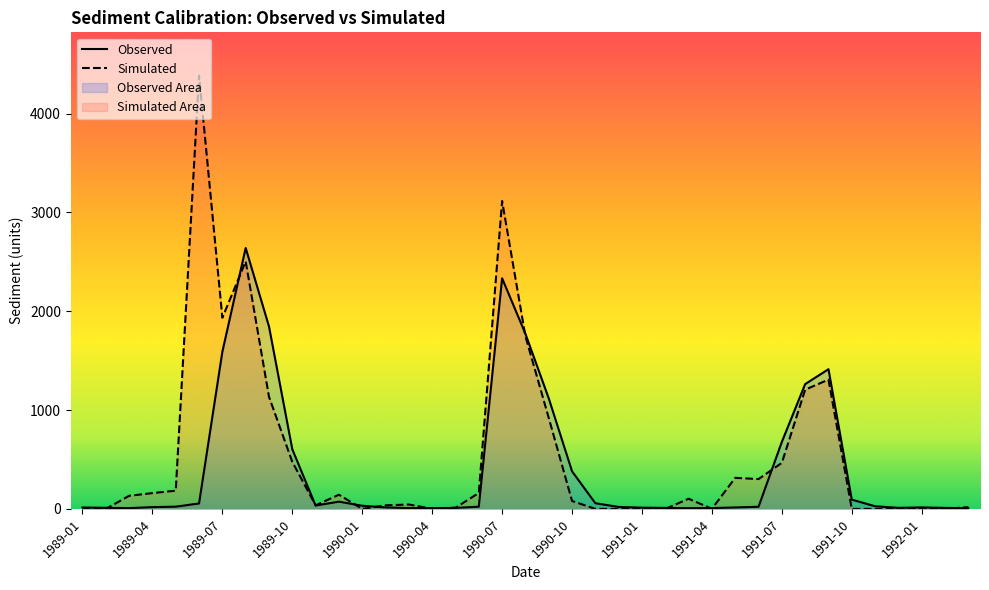

What is the highest value of the Simulated series?

4383.0